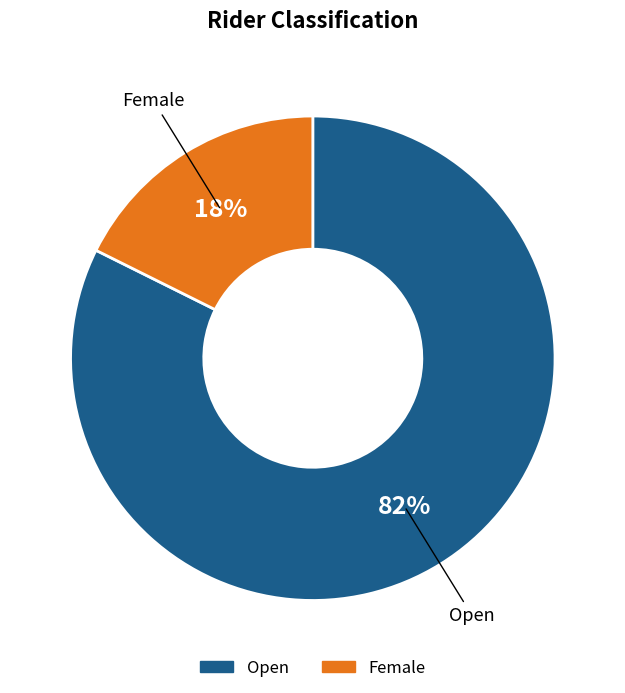

Does Open represent more than half of the total?

Yes